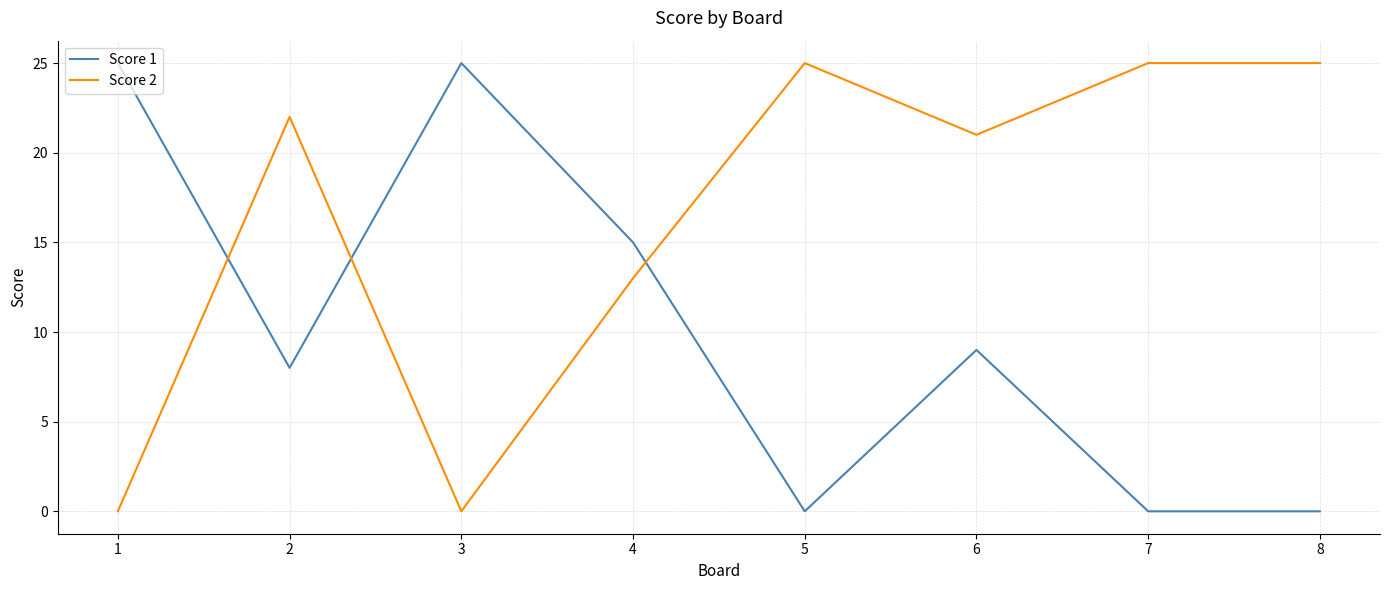

At which category does Score 2 reach its first local valley?

3